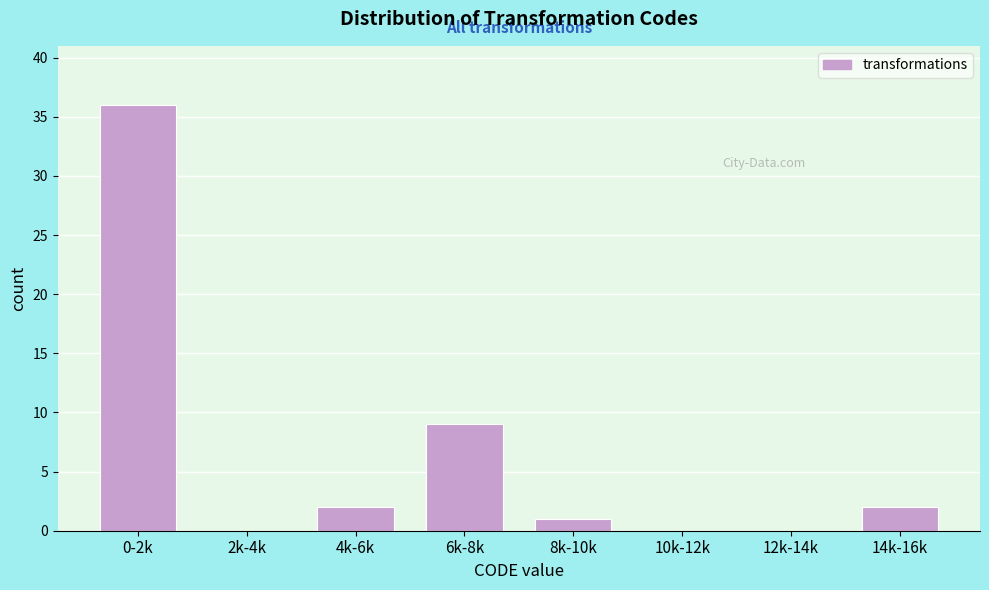

Reading left to right, what are all the values shown in this chart?

0-2k=36	2k-4k=0	4k-6k=2	6k-8k=9	8k-10k=1	10k-12k=0	12k-14k=0	14k-16k=2